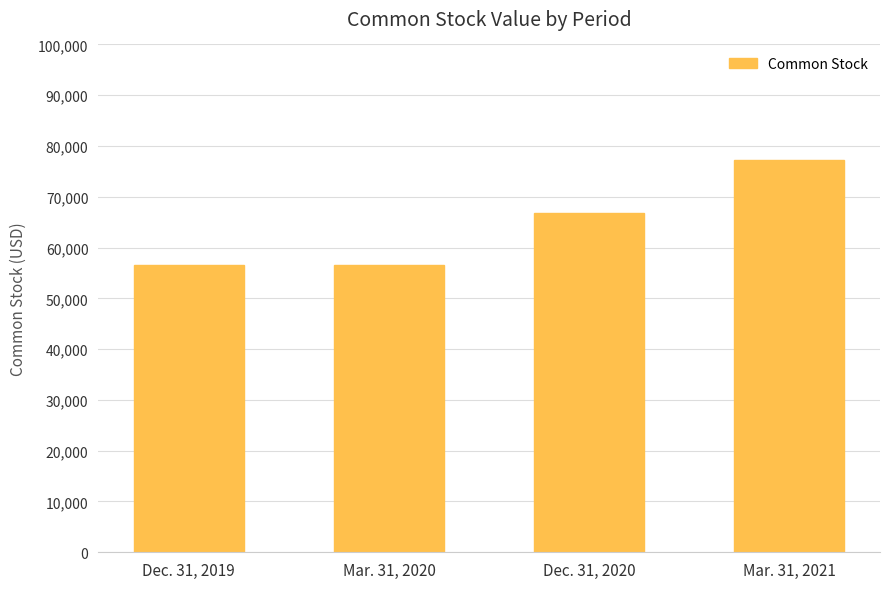

What is the difference between the second highest and second lowest values?

10336